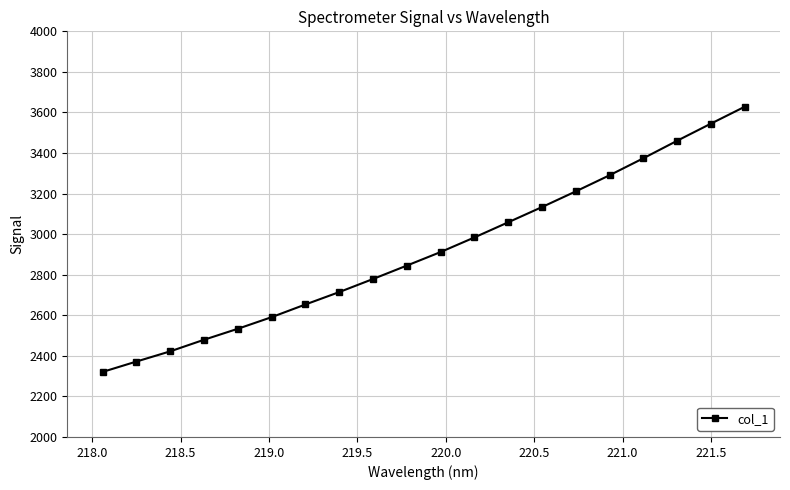

What is the minimum value shown in the chart?

2320.8